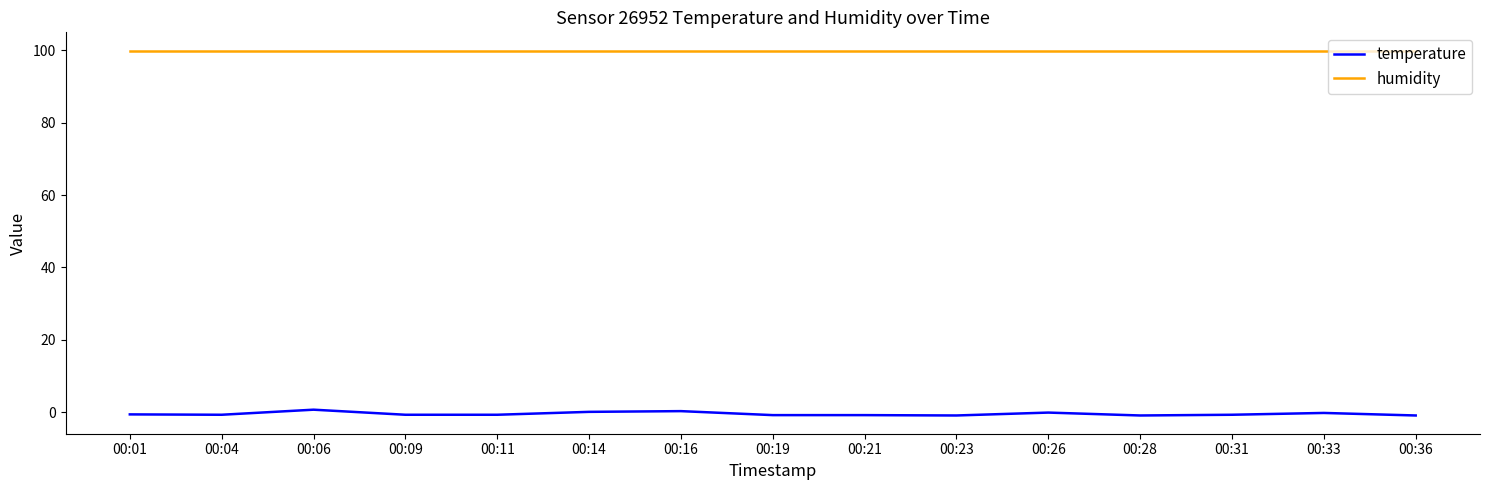

What is the maximum value shown in the chart?

99.9